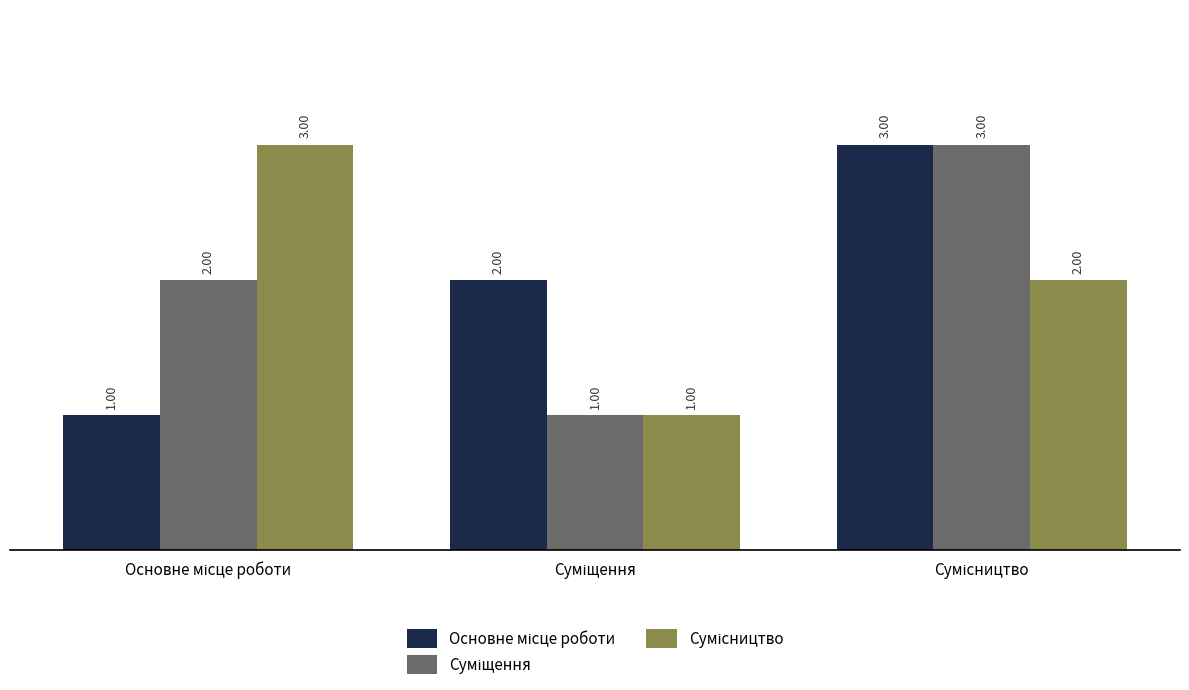

How many bars are there in total?

9